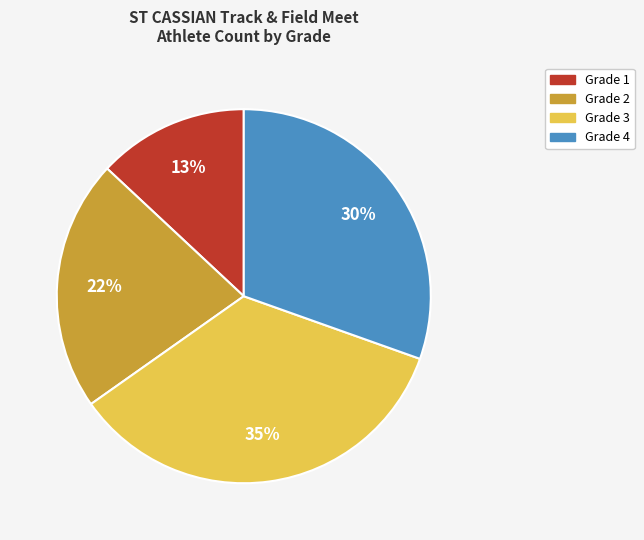

Does Grade 1 account for over 50% of the chart?

No